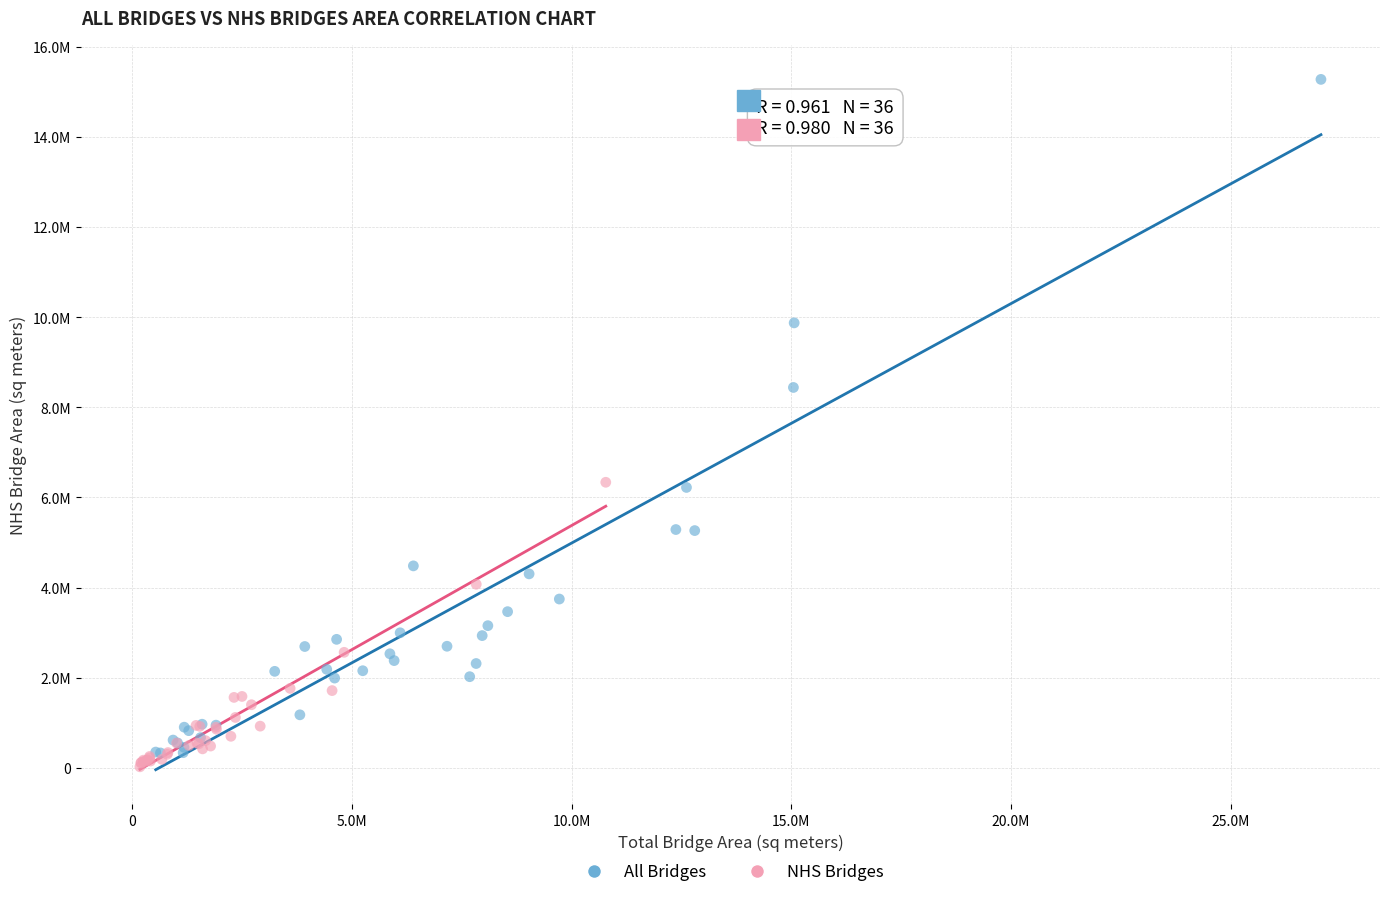

What are all the series names shown in the legend?

All Bridges, NHS Bridges